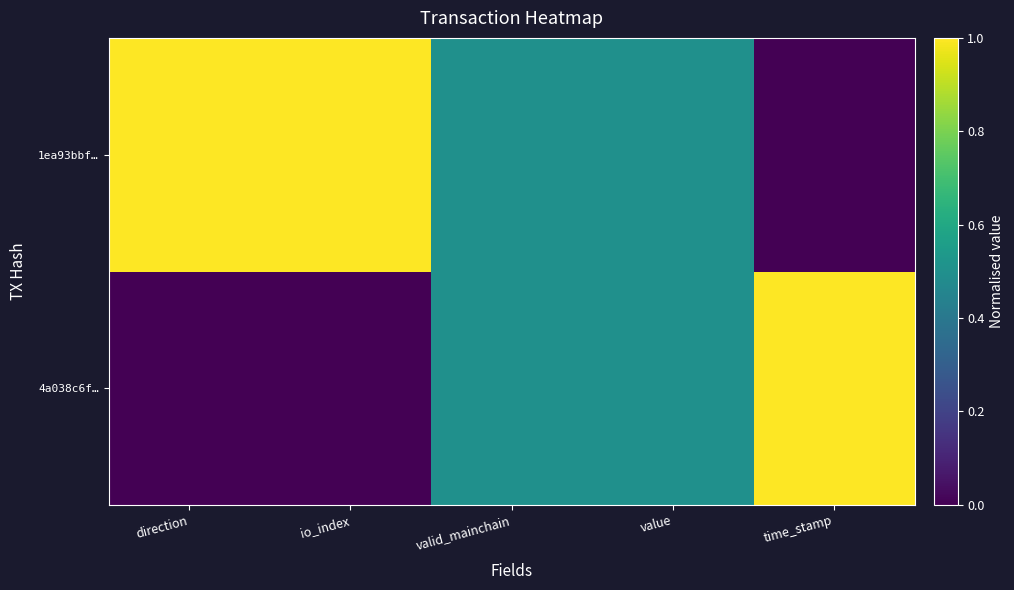

Reading right to left, what are all the values shown in this chart?

4a038c6f…: time_stamp=1.0	value=0.5	valid_mainchain=0.5	io_index=0.0	direction=0.0
1ea93bbf…: time_stamp=0.0	value=0.5	valid_mainchain=0.5	io_index=1.0	direction=1.0